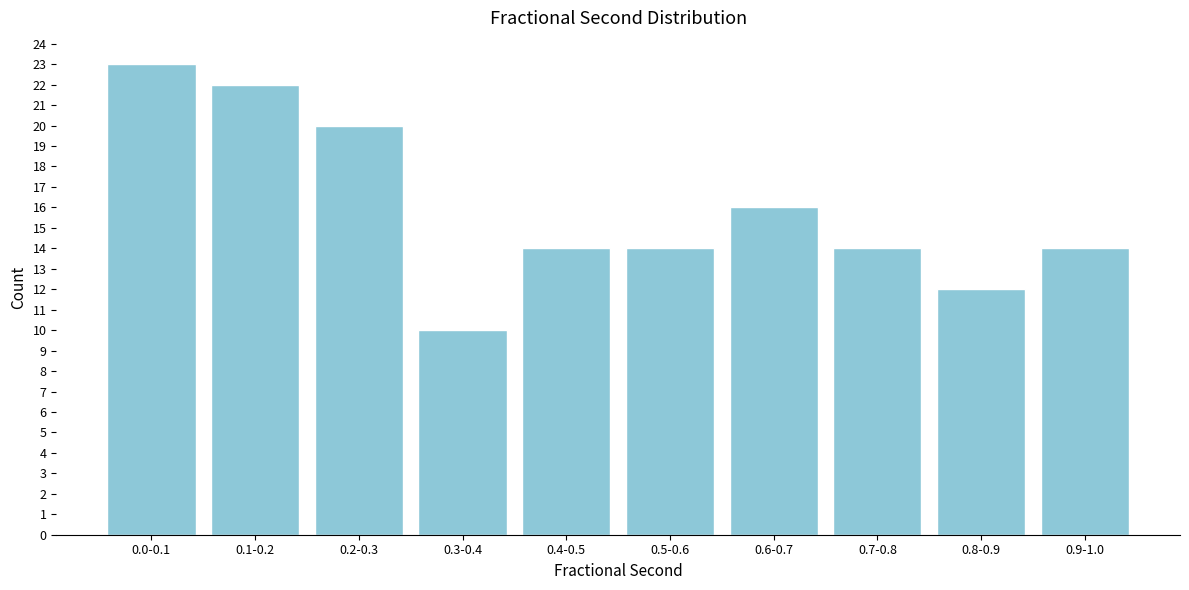

Reading left to right, transcribe all the data shown in this chart.

0.0-0.1=23	0.1-0.2=22	0.2-0.3=20	0.3-0.4=10	0.4-0.5=14	0.5-0.6=14	0.6-0.7=16	0.7-0.8=14	0.8-0.9=12	0.9-1.0=14